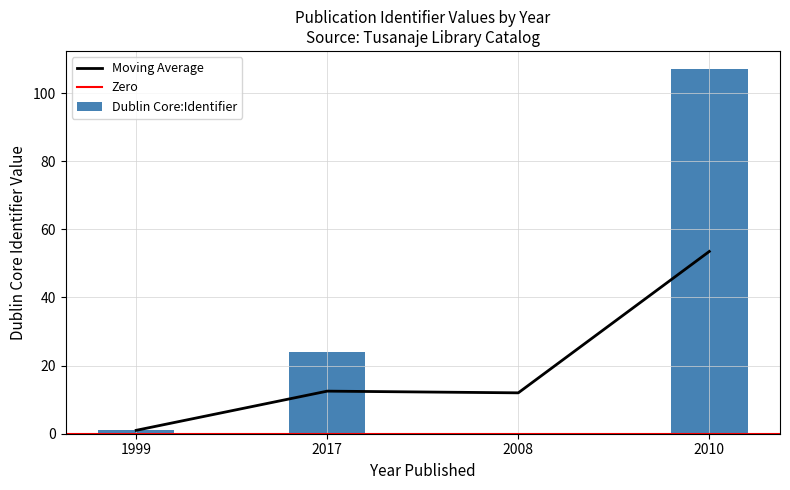

Rank the categories by value from lowest to highest.

2008, 1999, 2017, 2010